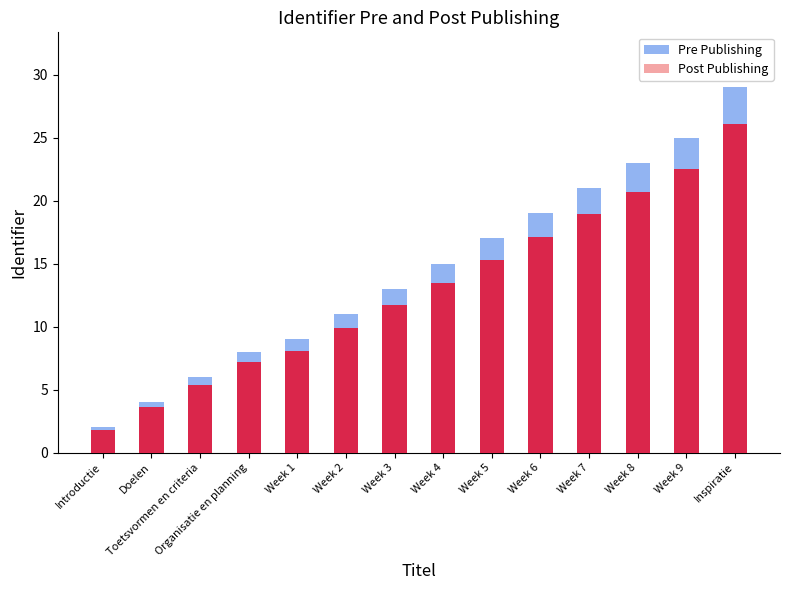

True or false: Post Publishing has a value of 26.1 at Inspiratie.

True